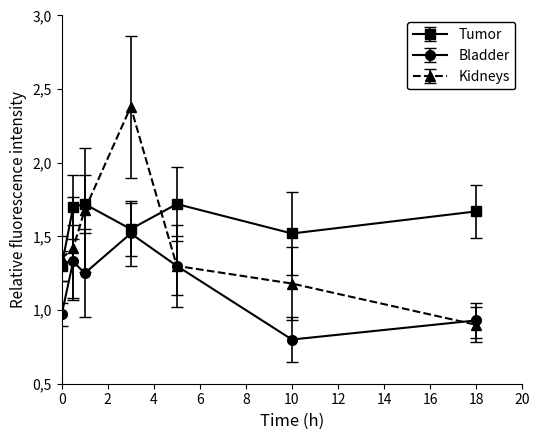

Does the chart have visible grid lines?

No